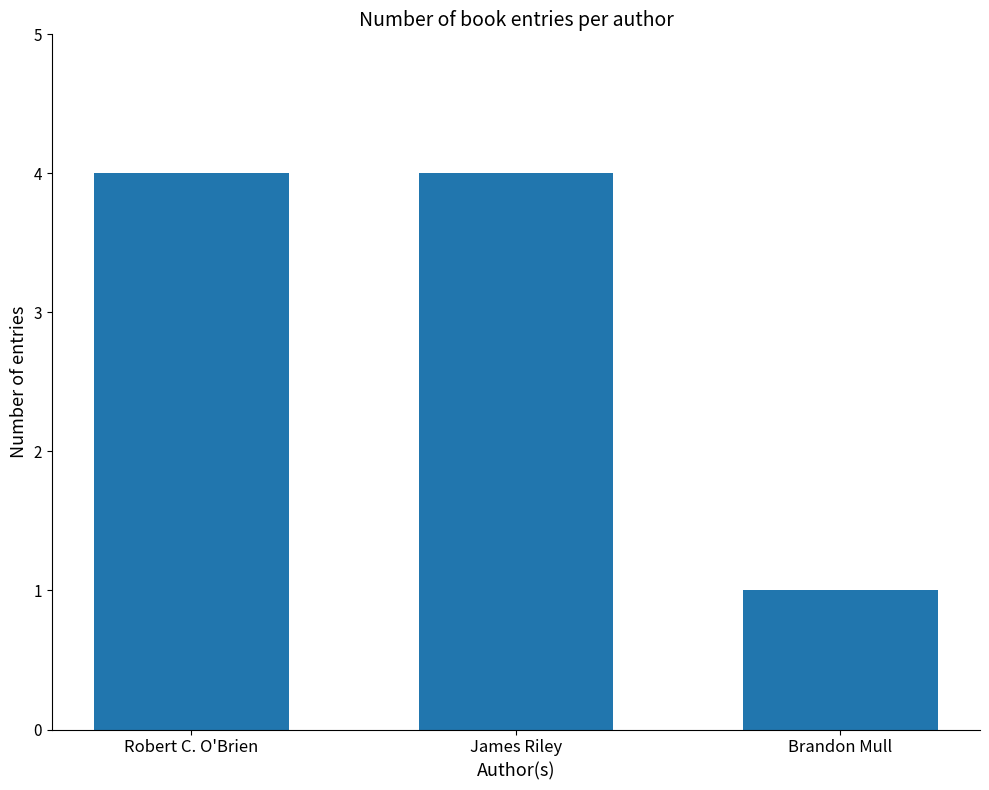

What is the greatest value displayed?

4